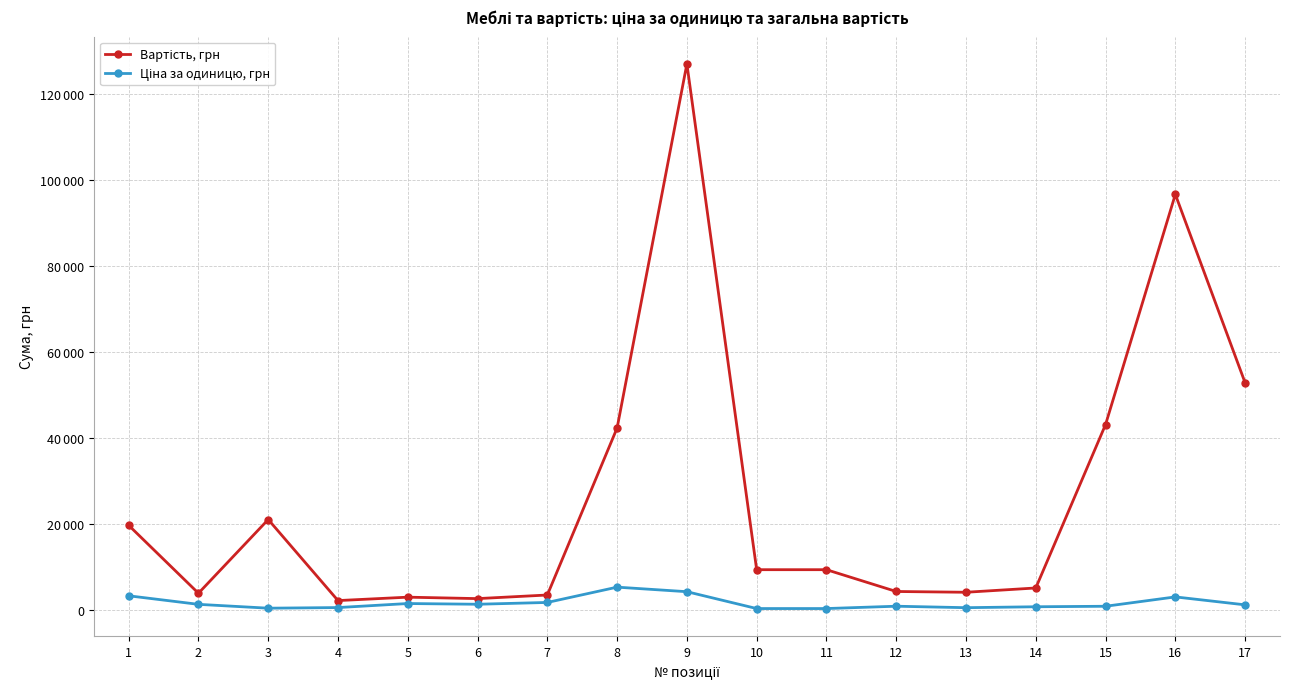

What is the highest value of the Вартість, грн series?

127110